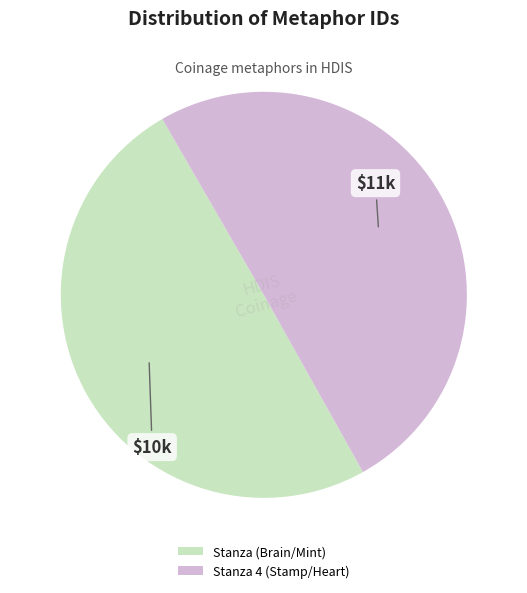

True or false: Stanza (Brain/Mint) accounts for 50% of the total.

True